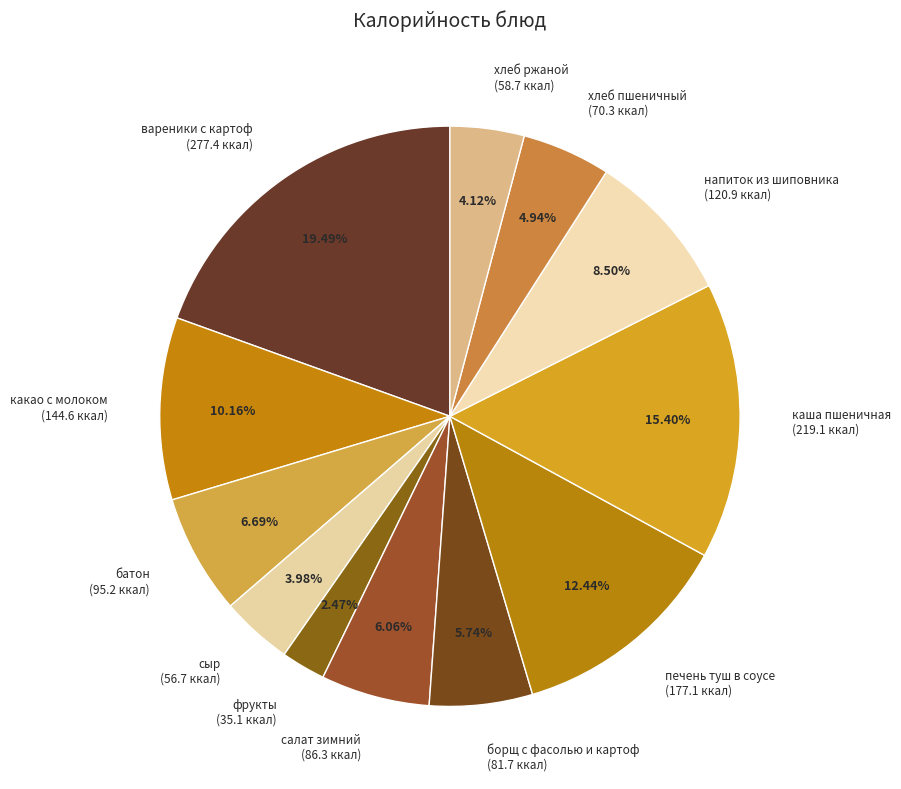

Count the number of slices in the pie.

12